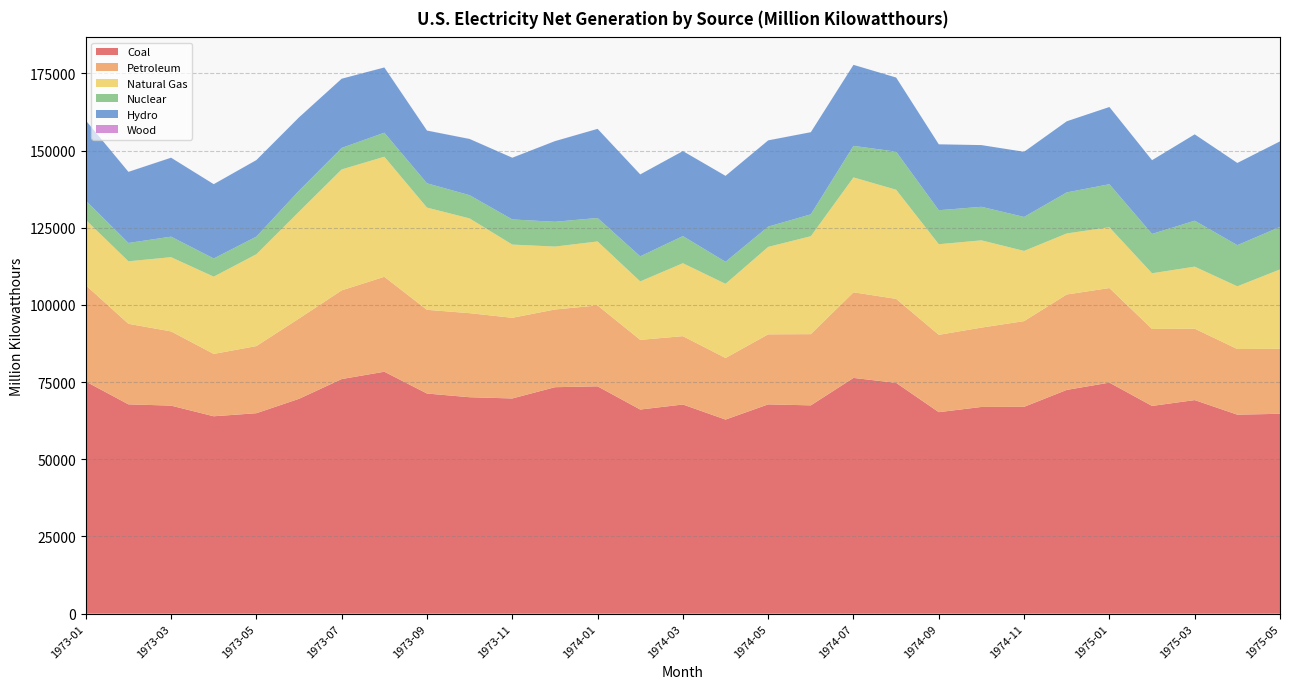

Reading right to left, transcribe all the data shown in this chart.

Coal: 64741.1	64453.3	69176.5	67285.1	74836.0	72473.8	66996.0	66953.8	65267.0	74759.5	76361.3	67470.5	67789.4	62866.3	67746.8	66116.8	73631.8	73352.2	69707.0	70104.3	71304.5	78365.2	75988.3	69592.0	64927.2	63935.0	67387.6	67797.9	75190.1
Petroleum: 21050.3	21258.0	23122.7	24923.8	30632.2	30907.7	27758.2	25701.4	25047.8	27201.4	27725.8	23064.9	22682.2	19940.9	22136.4	22564.9	26199.0	25170.5	26124.6	27224.2	27109.0	30745.7	28728.3	25999.5	21742.0	20195.4	24033.2	26087.0	31183.6
Natural Gas: 25707.5	20323.2	20098.7	18049.7	19689.3	19771.2	22735.9	28263.5	29348.4	35350.6	37214.6	31727.9	28325.2	24029.4	23628.5	18941.9	20728.0	20377.6	23717.4	30688.9	33118.2	38890.5	39171.3	34627.4	29756.0	25030.3	24043.2	20252.5	21185.0
Nuclear: 13763.8	13327.2	14881.8	12733.3	13938.4	13288.2	11004.3	10863.5	11009.8	12333.5	10209.9	7079.6	6562.3	7128.9	8777.5	8115.5	7602.8	8030.5	8142.0	7518.2	7862.4	7785.3	6960.5	6784.2	5696.7	5876.4	6649.0	5928.1	6246.3
Hydro: 27713.4	26624.3	27970.1	23885.8	25011.4	23040.1	21102.0	19985.2	21345.1	24005.7	26250.2	26602.0	27935.0	27836.2	27534.0	26535.5	28861.1	26117.6	19984.3	18210.6	17076.4	21119.7	22418.9	23752.1	24793.2	24072.6	25562.6	23031.2	25944.4
Wood: 0.9	0.2	0.6	1.0	0.7	1.1	1.9	1.7	11.6	3.0	0.5	9.6	11.1	10.4	3.4	3.7	10.7	10.9	9.2	18.6	19.9	15.2	3.8	3.7	4.6	6.3	17.9	15.1	5.2